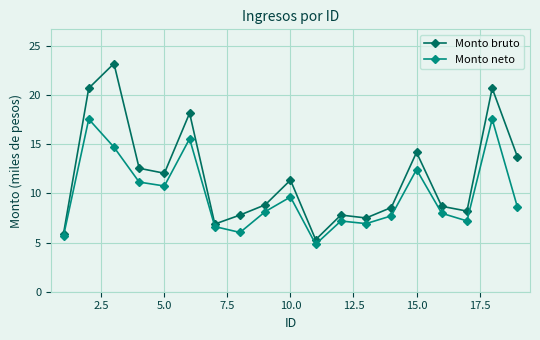

What is the maximum value shown in the chart?

23.2